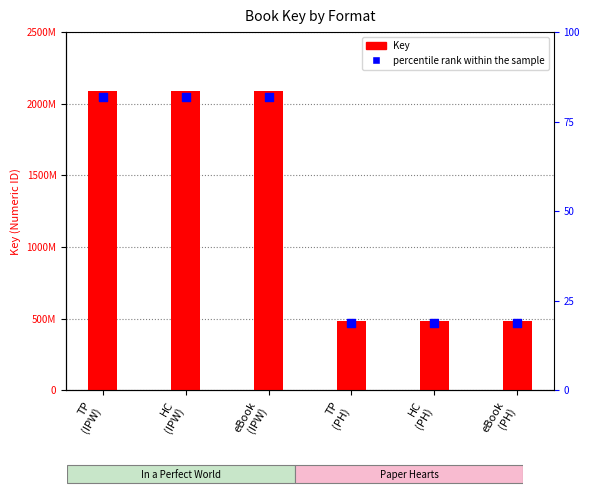

Is the value of percentile rank within the sample at TP
(IPW) greater than the value of Key (numeric ID) at HC
(PH)?

Yes